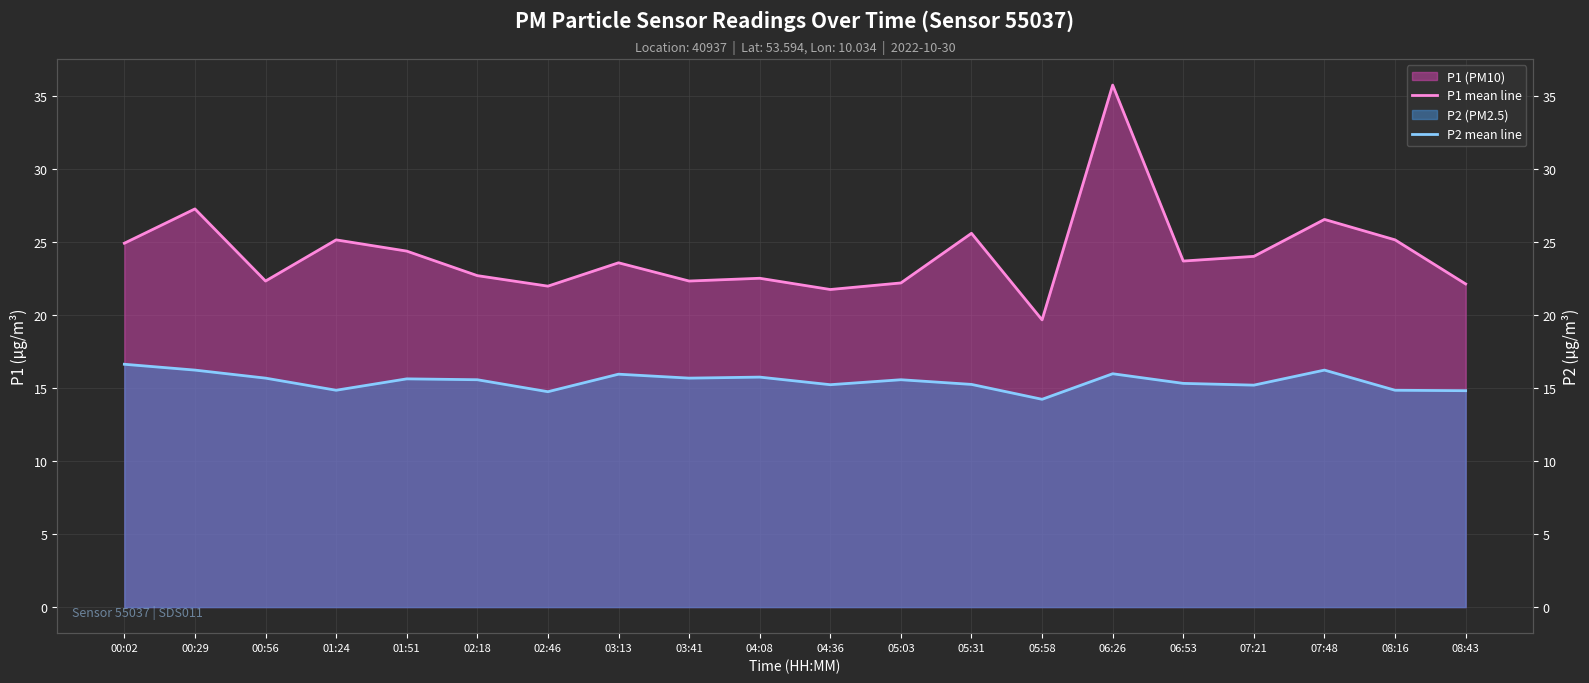

What is the sum of all P1 mean line values?

483.7